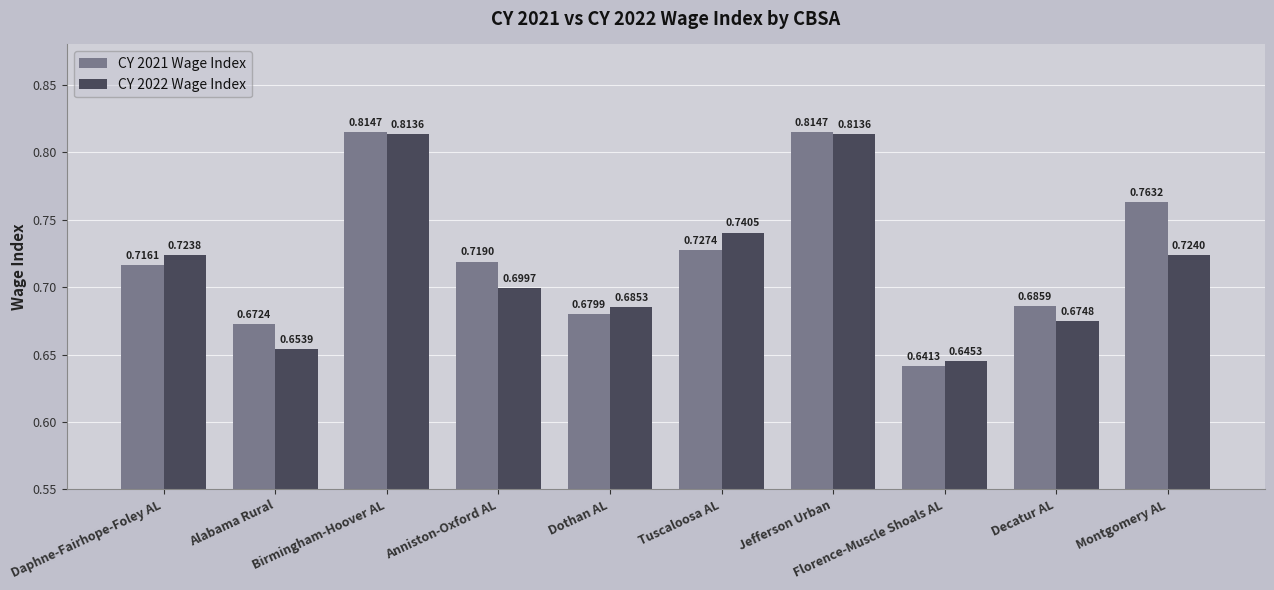

Which series has the largest total across all categories?

CY 2021 Wage Index